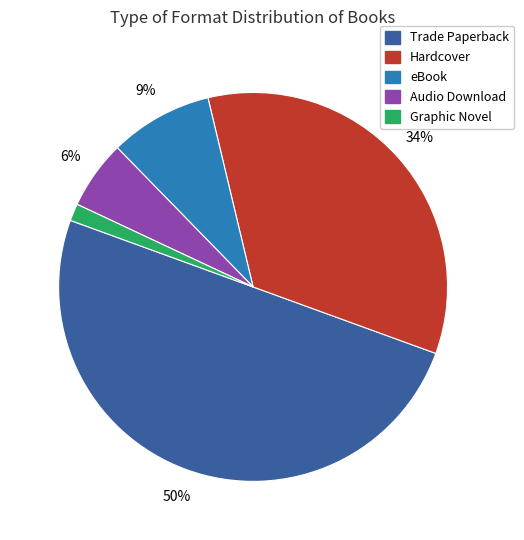

Does Audio Download represent more than half of the total?

No